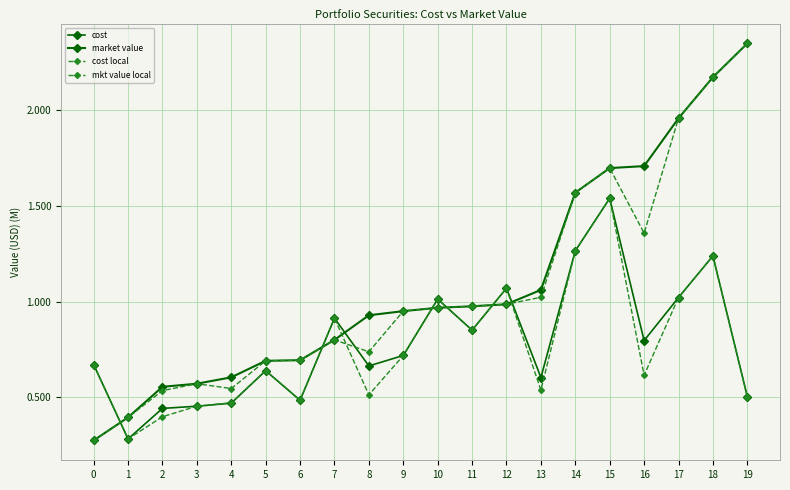

Does the chart have visible grid lines?

Yes